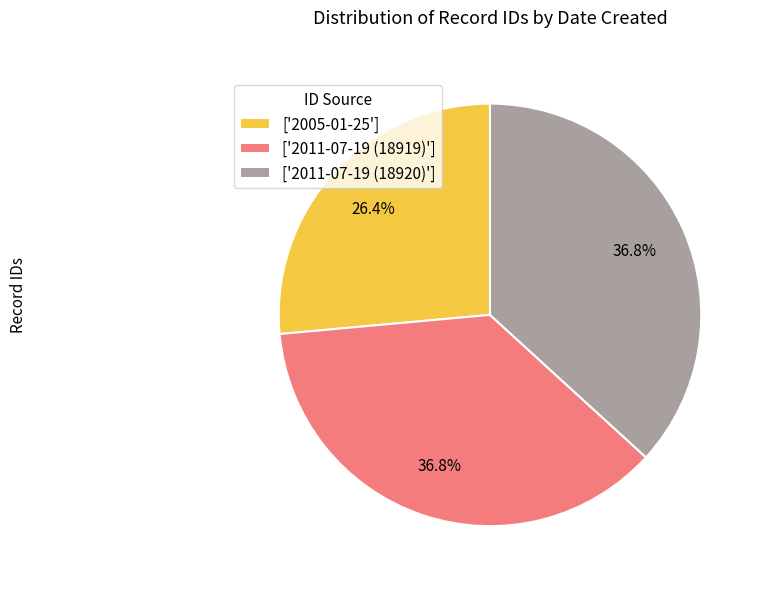

What portion of the pie excludes ['2011-07-19 (18920)']?

63.2%